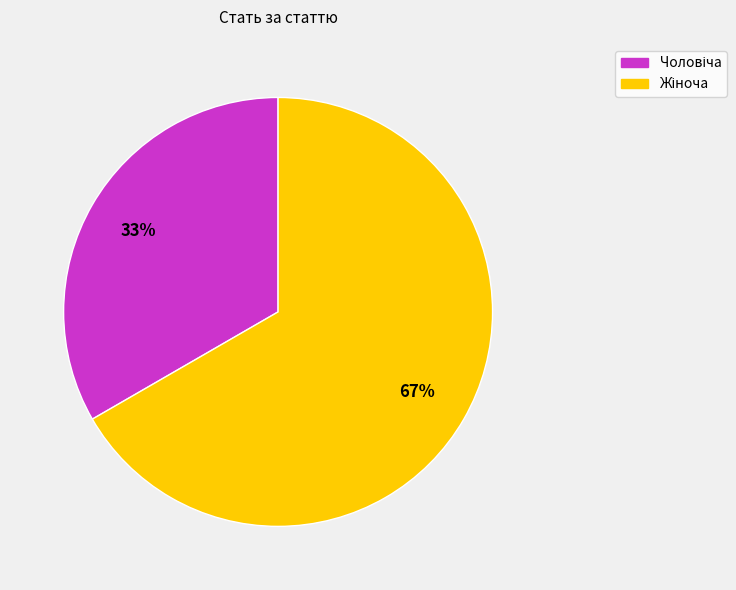

Is there a majority slice in this chart?

Yes